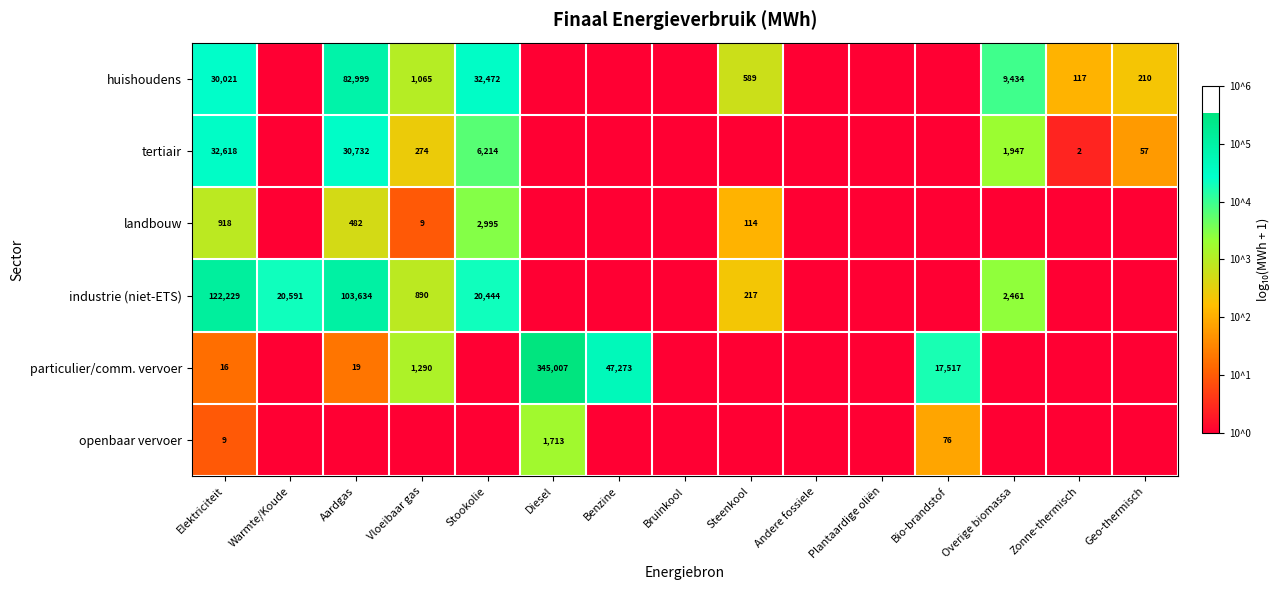

Which category has the highest value across all series?

Diesel